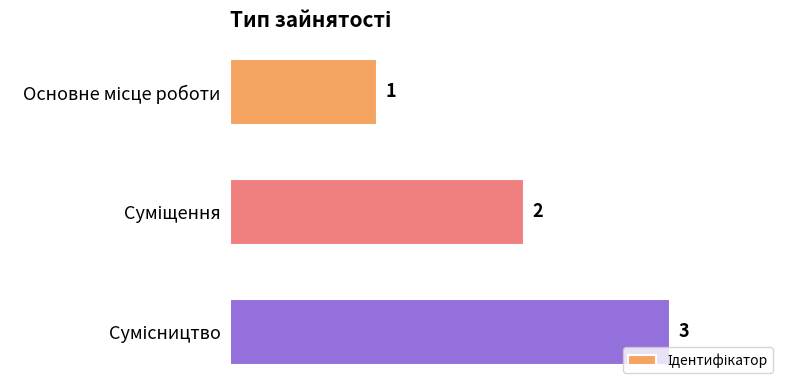

What is the value of the 1st bar from the top?

1